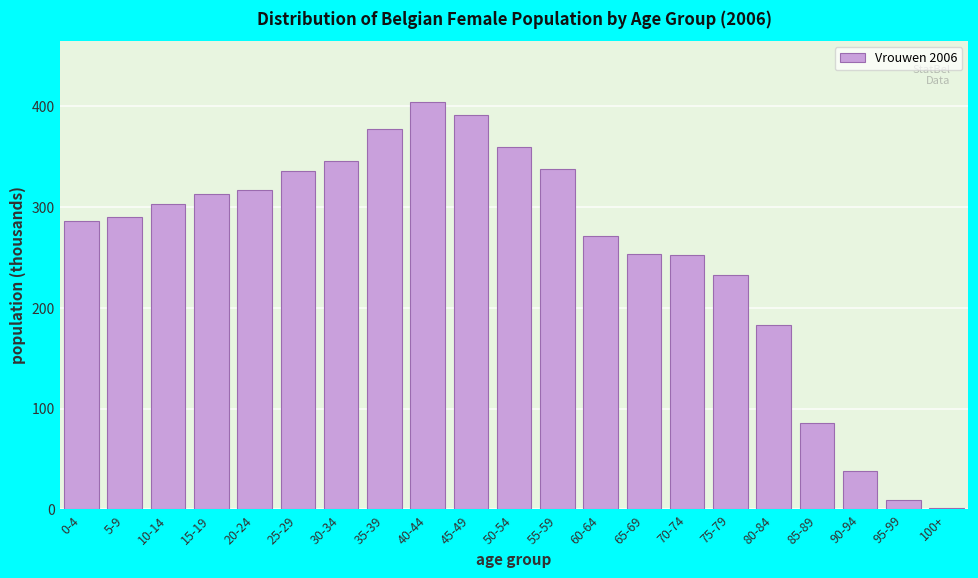

What is the approximate value at 15-19?

312.3